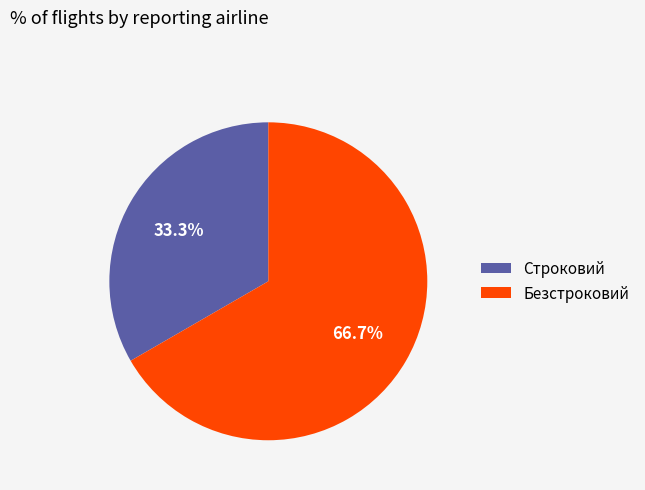

Which has a higher value, Безстроковий or Строковий?

Безстроковий